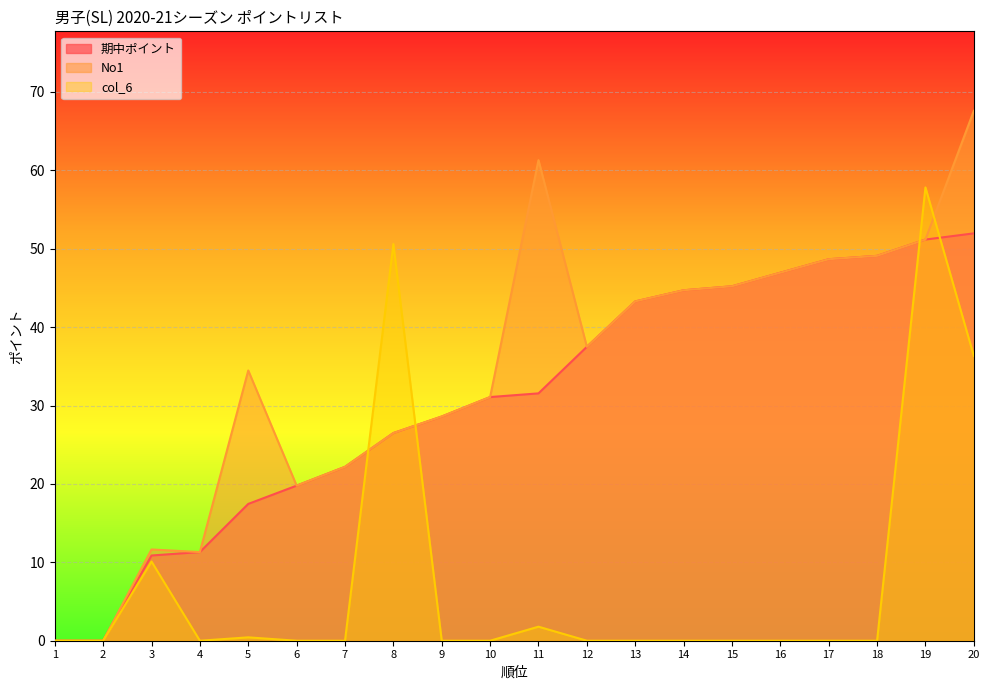

Which series has the largest total across all categories?

No1